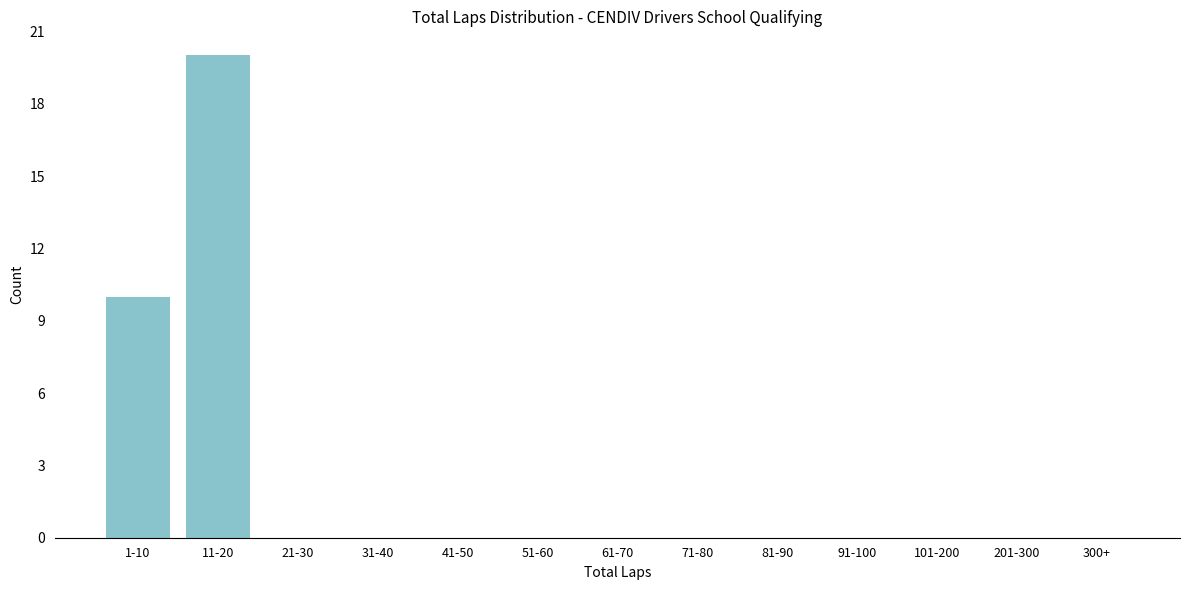

Reading left to right, transcribe all the data shown in this chart.

1-10=10	11-20=20	21-30=0	31-40=0	41-50=0	51-60=0	61-70=0	71-80=0	81-90=0	91-100=0	101-200=0	201-300=0	300+=0